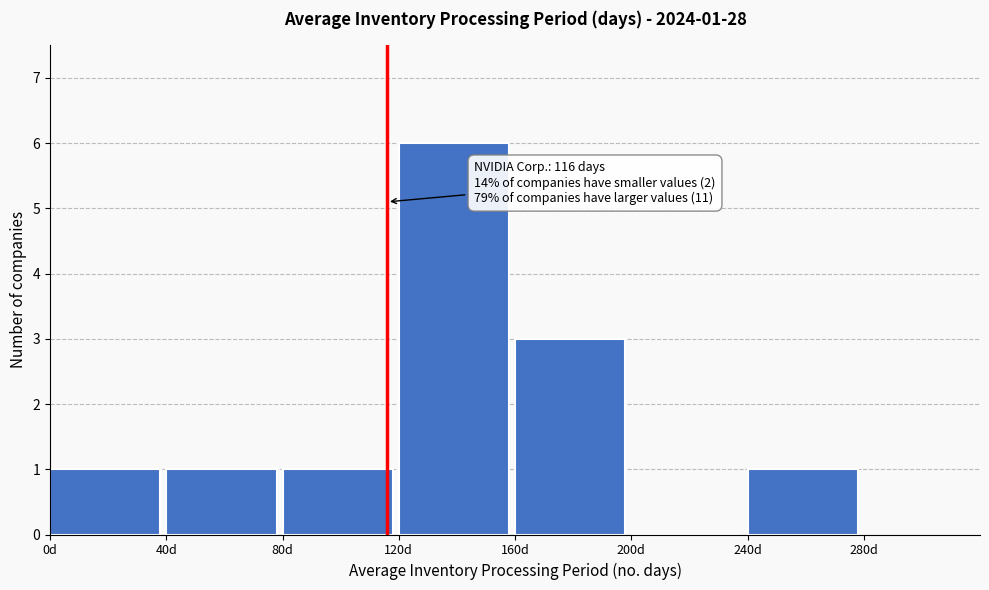

Over which range of the x-axis is the bar tallest?

120 to 160